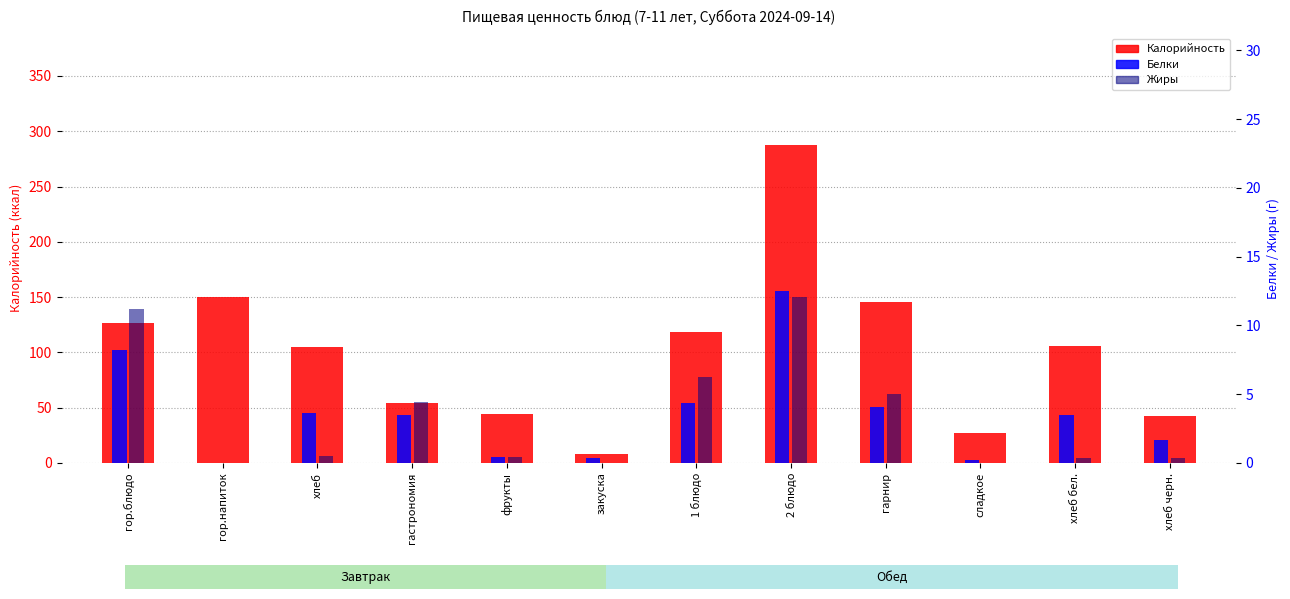

How many bars are there in each group?

3